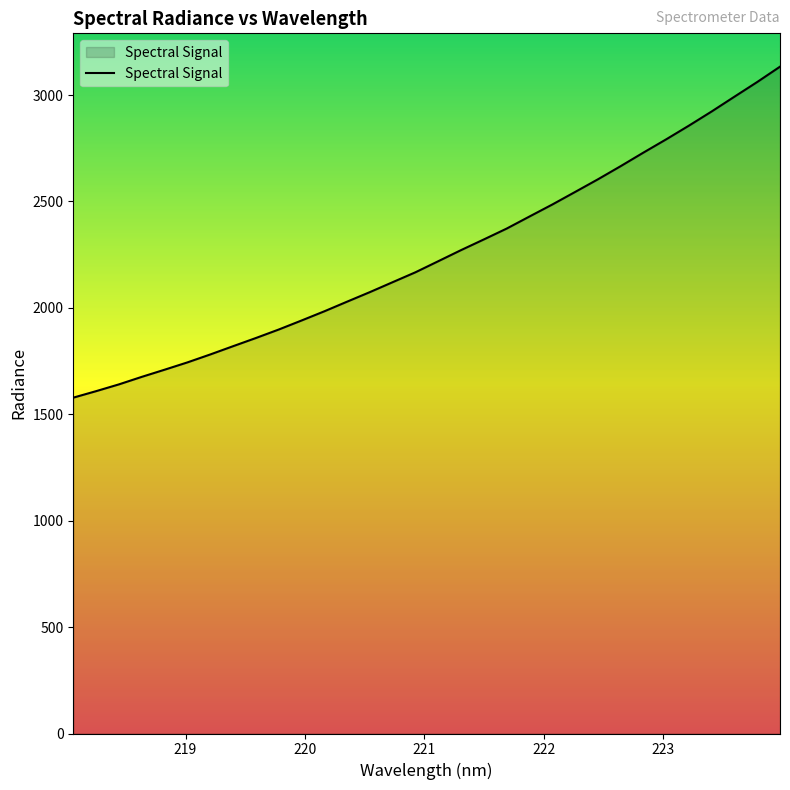

What is the greatest value displayed?

3133.3